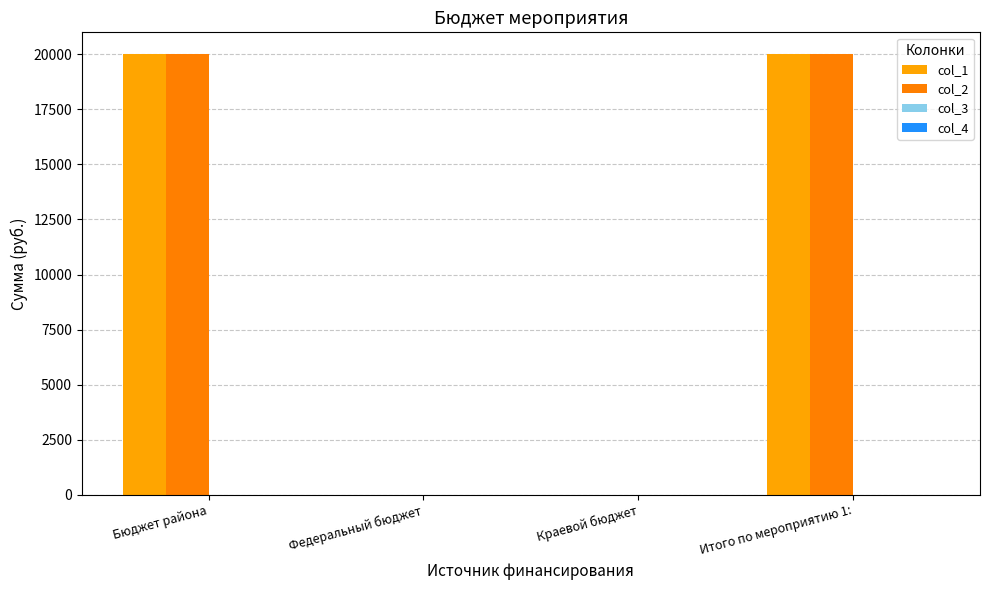

Which series has the widest spread of values?

col_1